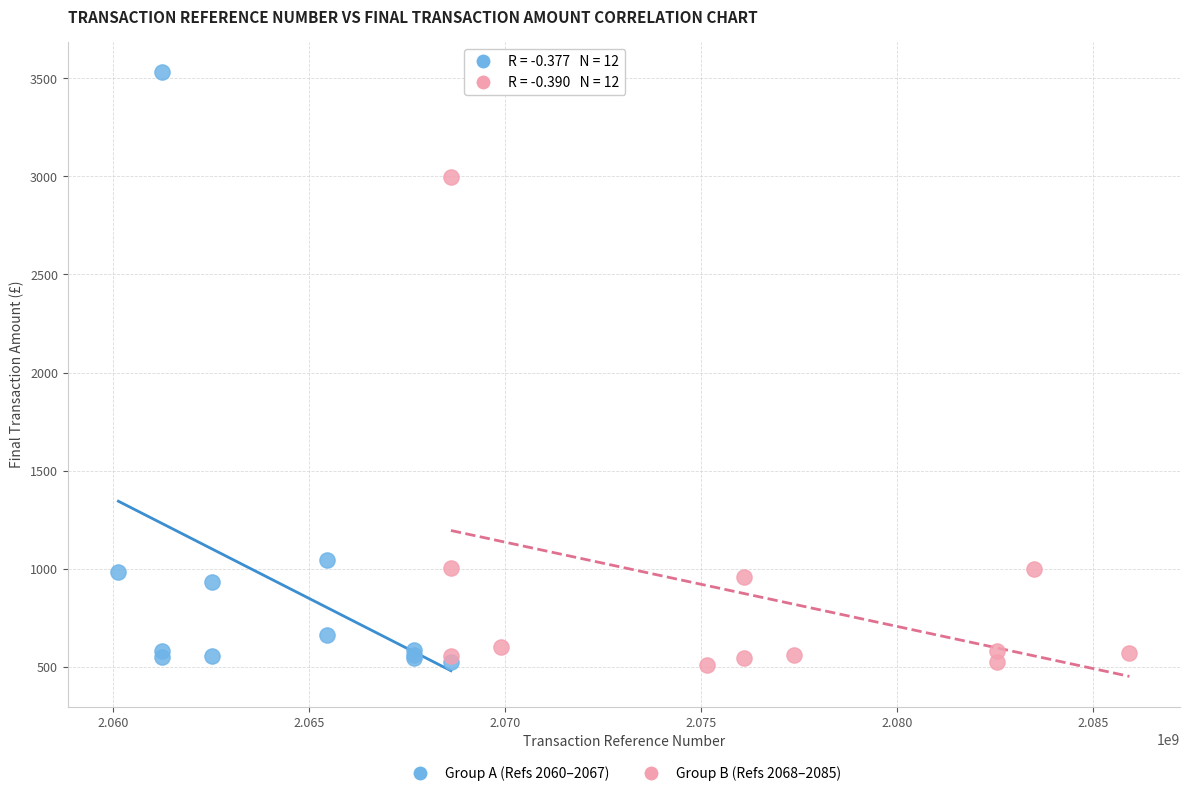

Which series has the widest spread of Y values?

Group A (Refs 2060–2067)